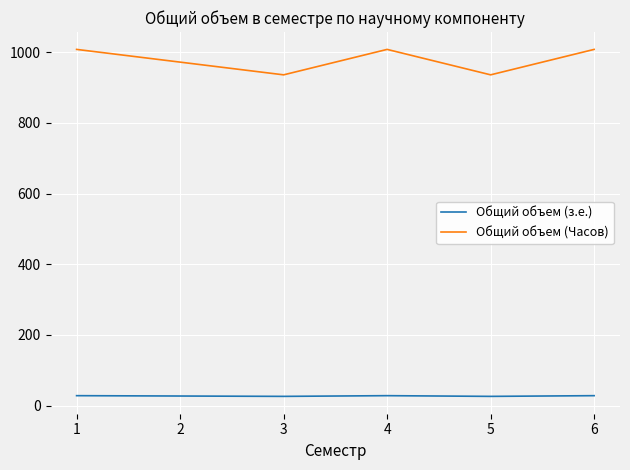

The value of Общий объем (Часов) at 1 is 586. True or false?

False